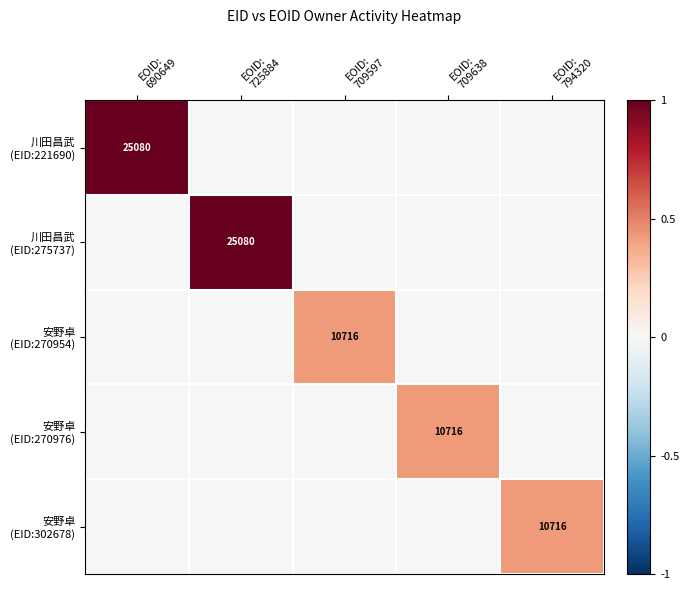

Which series has the widest spread of values?

川田昌武 (EID:221690)